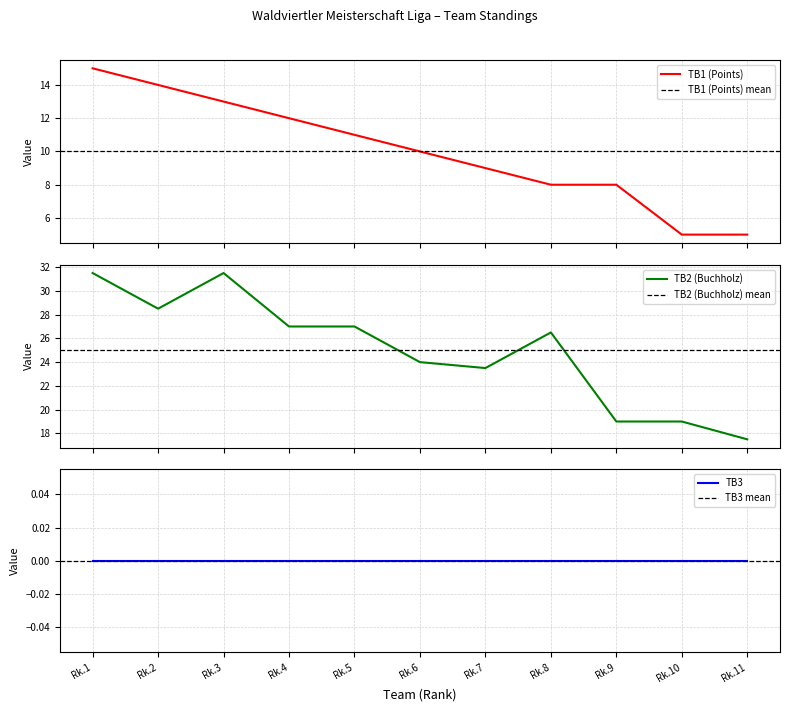

What is the highest value of the TB1 (Points) series?

15